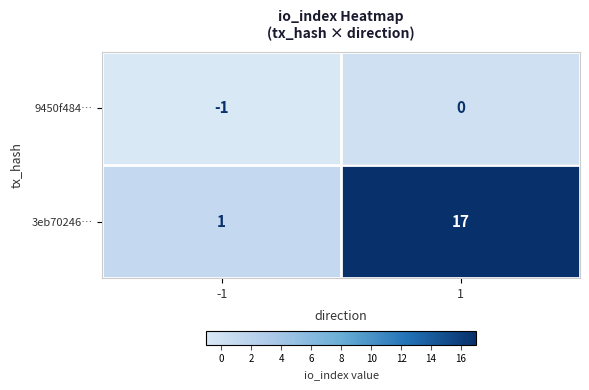

Which series has the widest spread of values?

3eb70246…